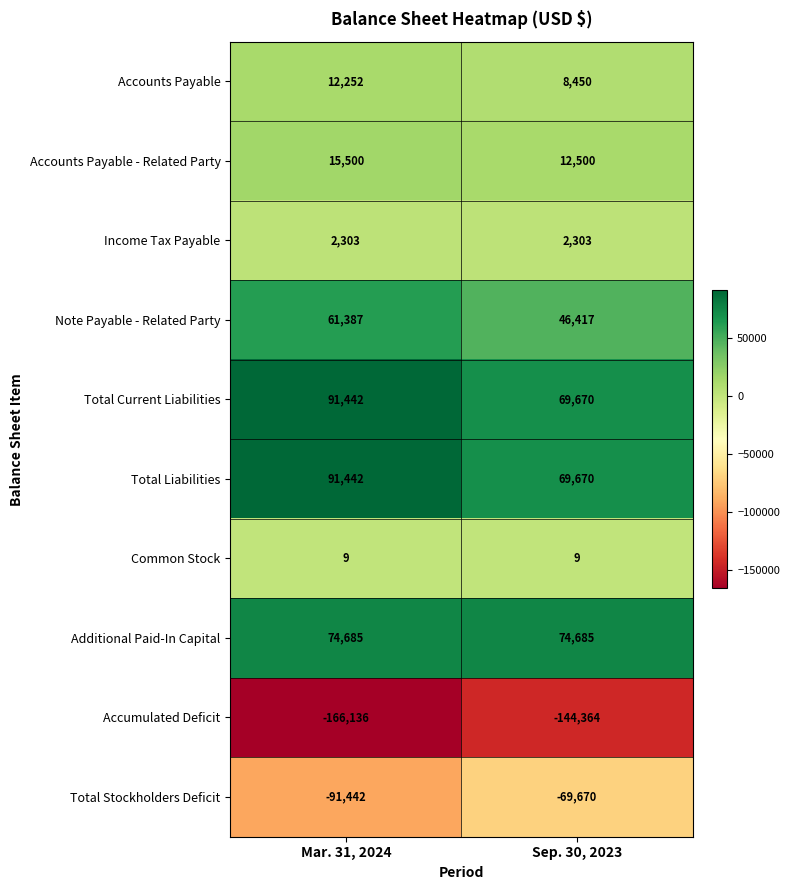

What is the minimum value shown in the chart?

-166136